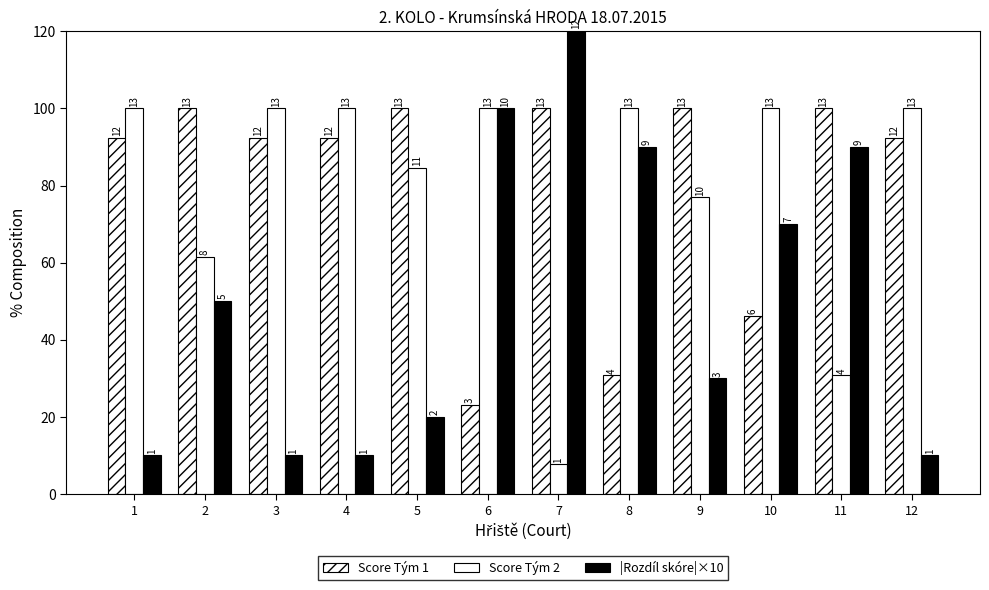

Between 11 and 1, which is larger?

11